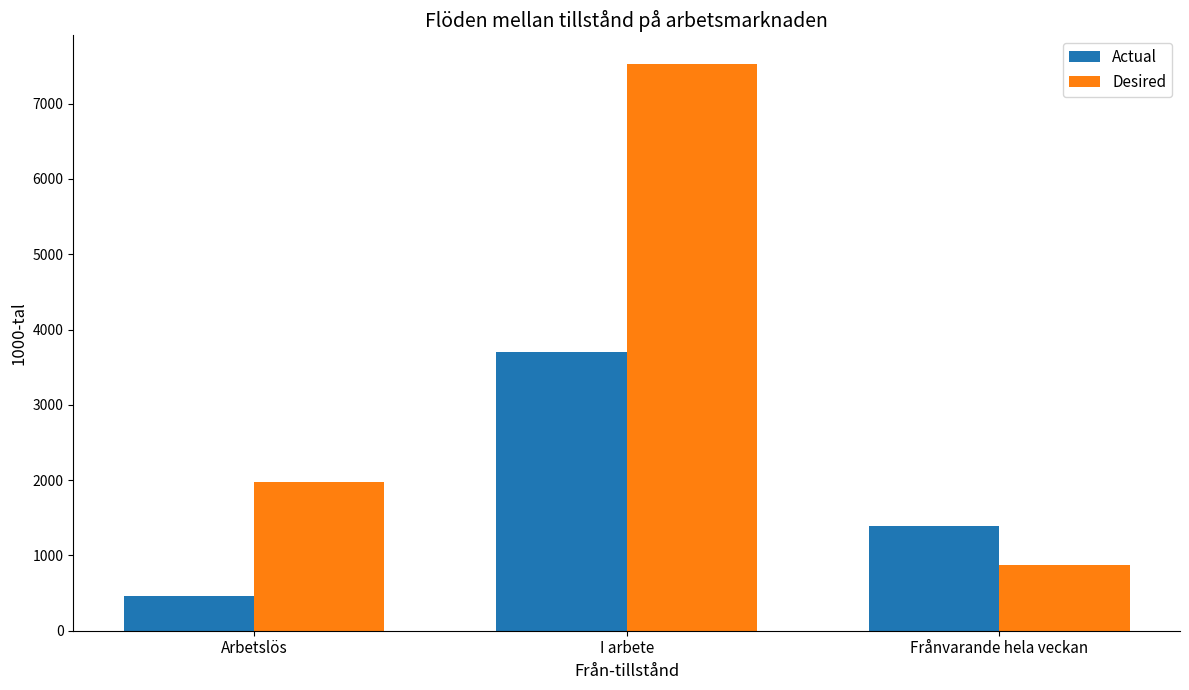

Reading right to left, list all the values displayed in this chart.

Actual: 1396.0	3705.5	459.5
Desired: 876.8	7530.8	1969.8